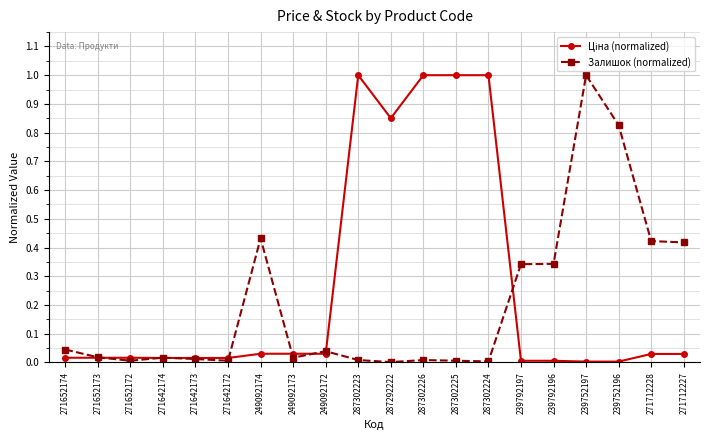

Does the chart have visible grid lines?

Yes